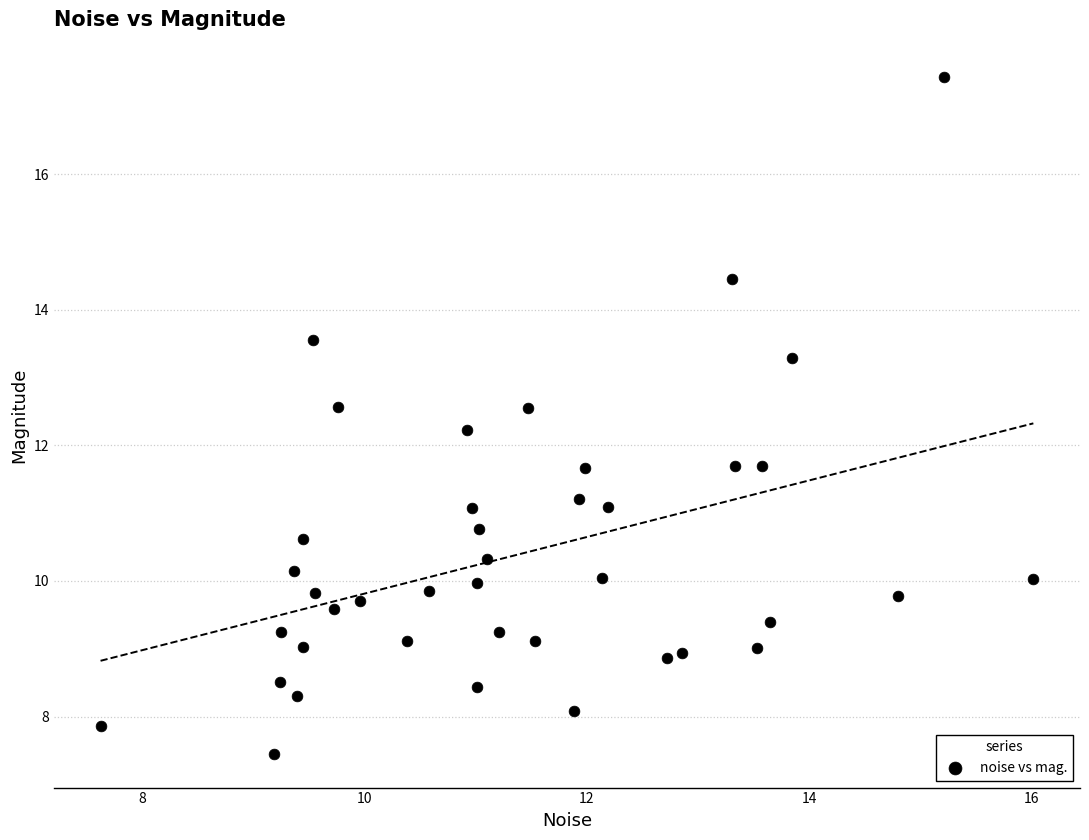

What is the range of X values (max minus min)?

8.4